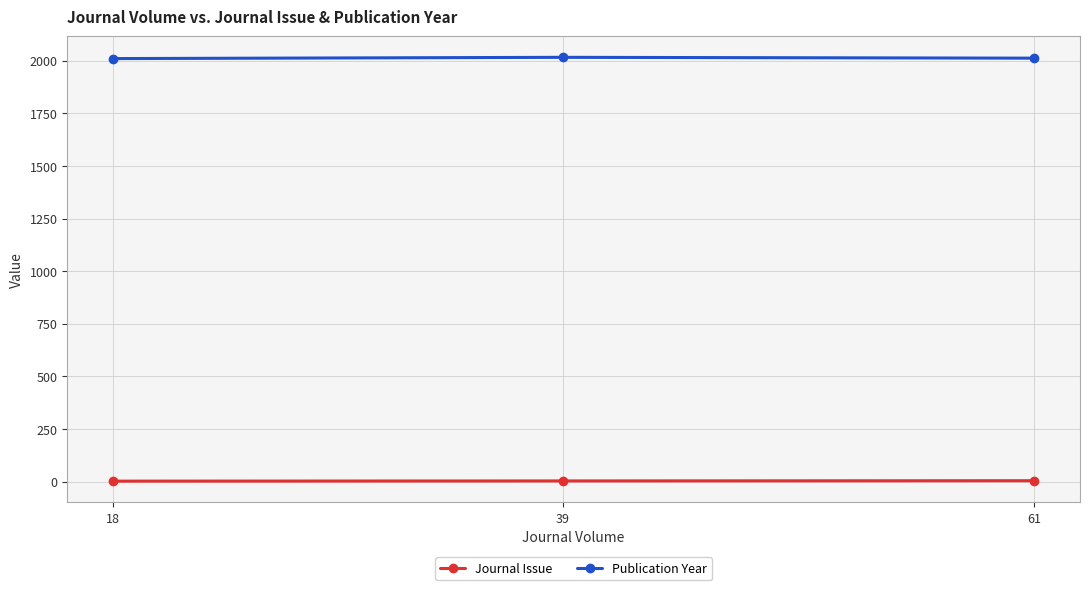

Rank the series by their maximum value, from lowest to highest.

Journal Issue, Publication Year